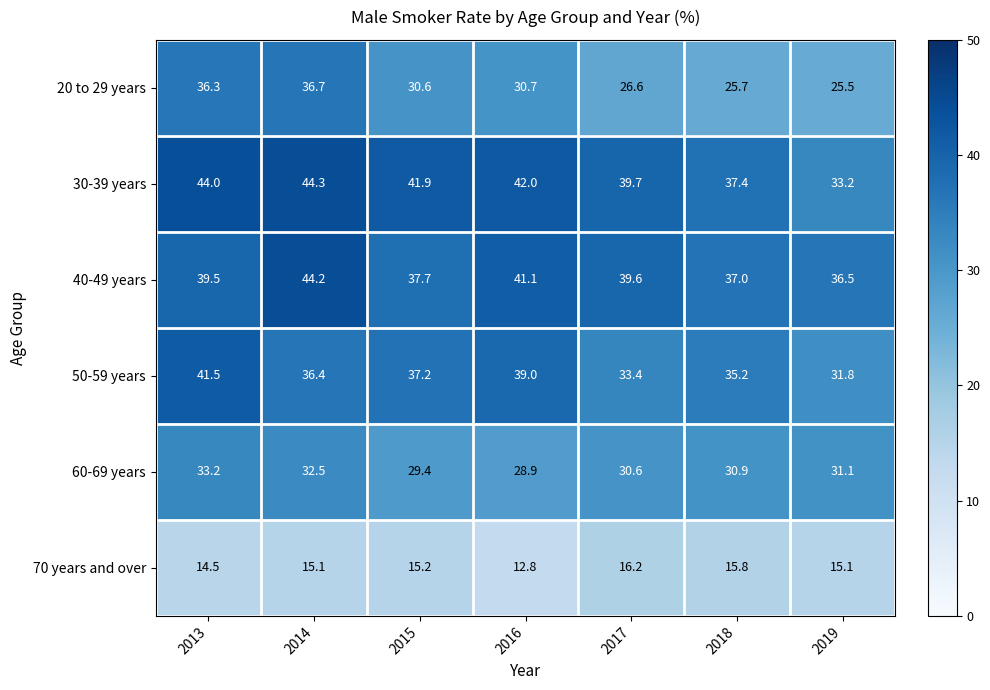

The value of 20 to 29 years at 2014 is 63.1. True or false?

False